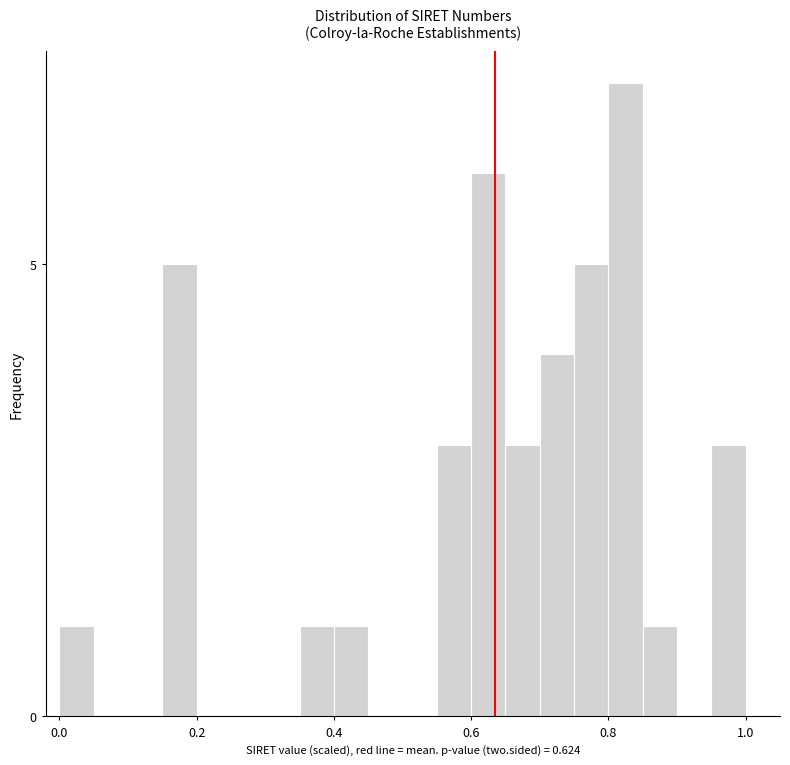

Read against the x-axis, roughly where is the centre of the tallest bar?

0.82